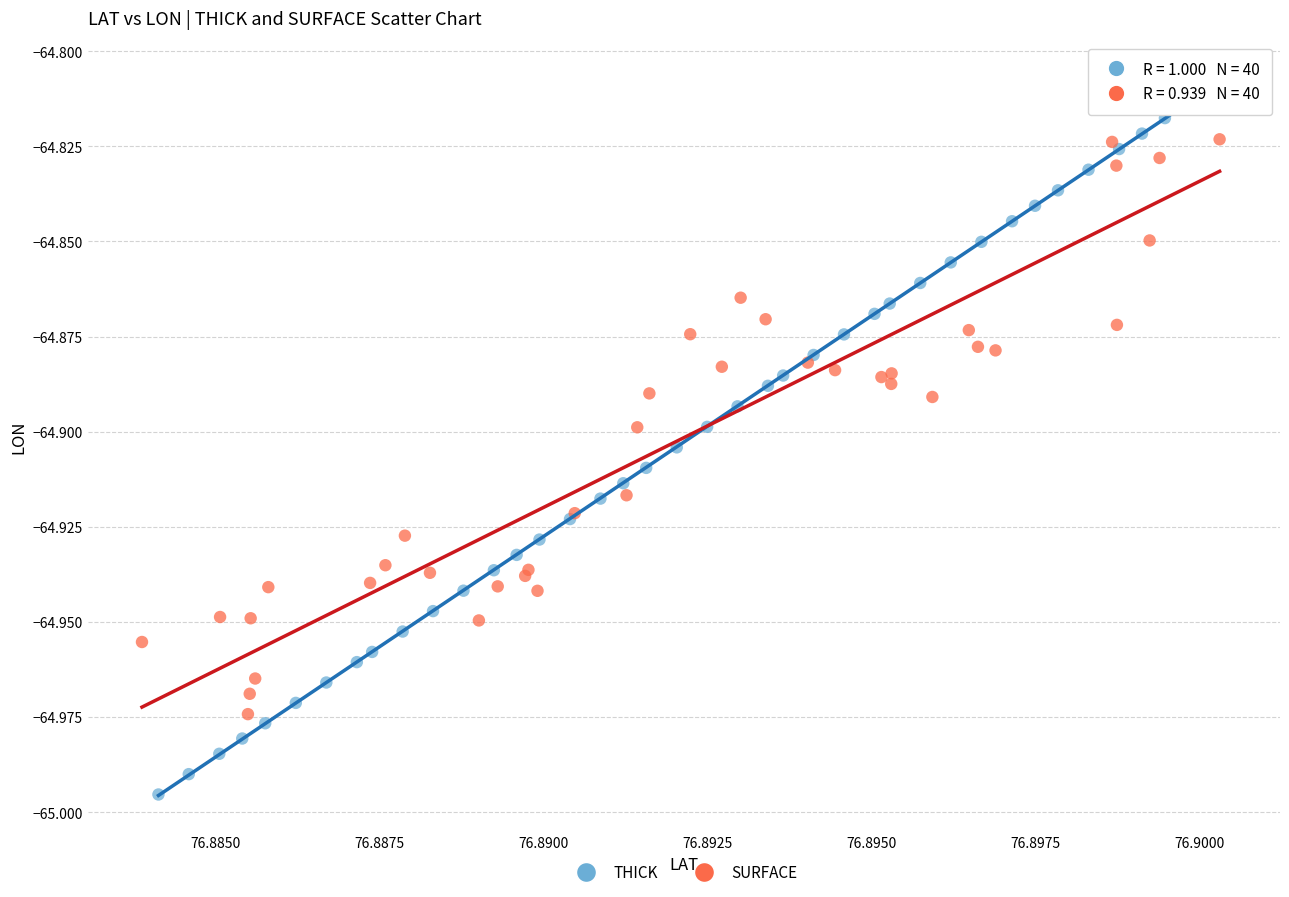

Which series reaches the maximum Y coordinate?

THICK